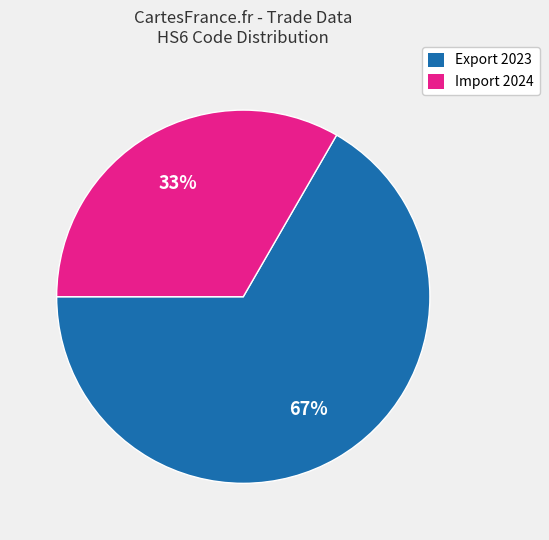

Which slice is the largest?

Export 2023